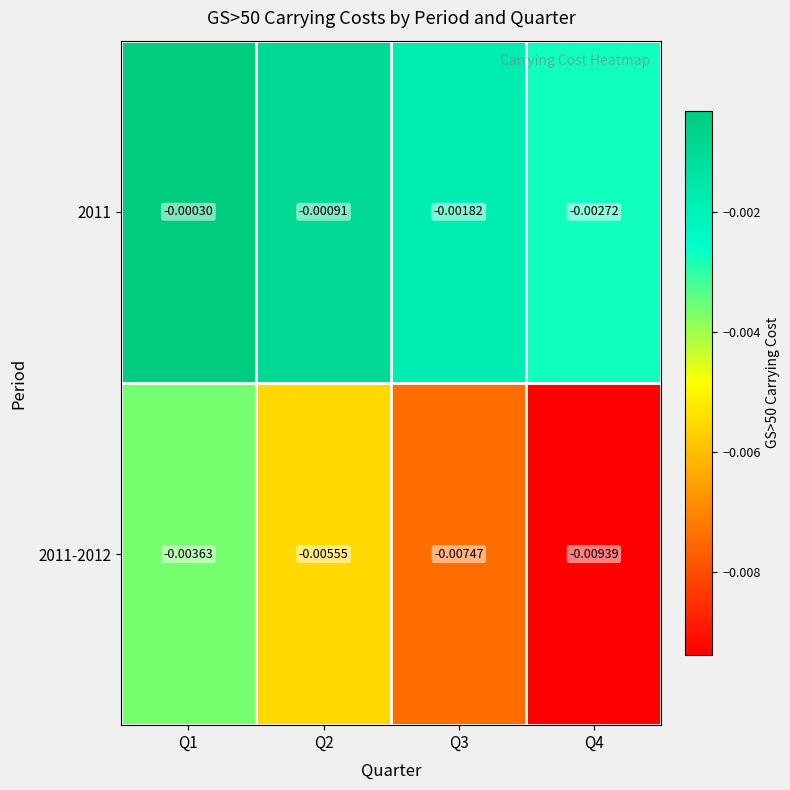

Is the value of 2011-2012 at Q4 greater than the value of 2011 at Q4?

No